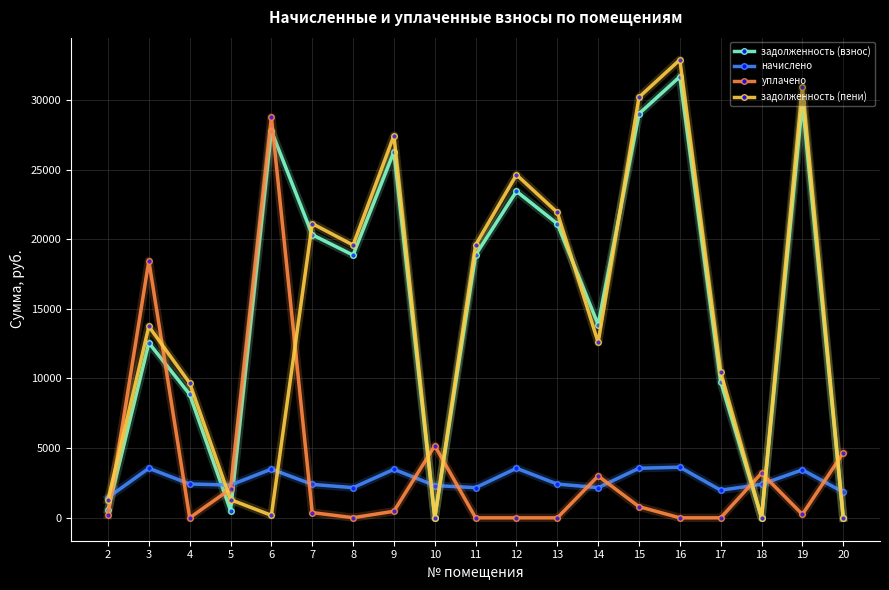

Between 15 and 16, which series saw the biggest shift?

задолженность (пени)